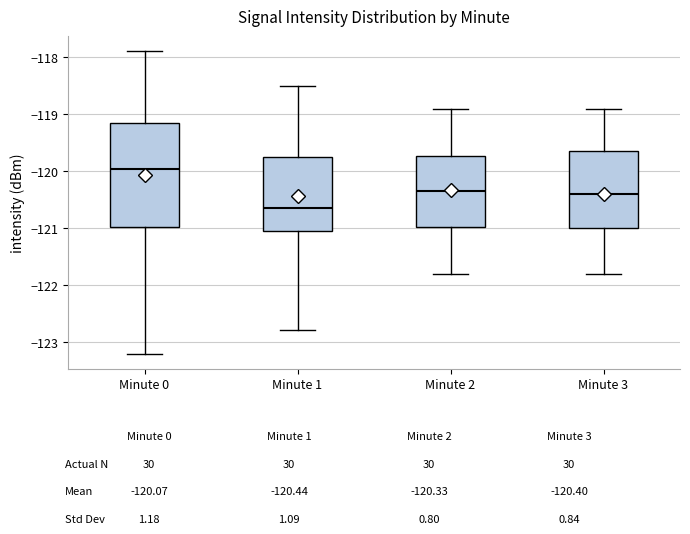

Reading left to right, read every box against the y-axis: the position of its median line, the range the box covers, and the ends of its whiskers. The values are not printed on the chart, so give them approximately, as read against the axis.

Minute 0: median -120.0, box -121.0 to -119.2, whiskers -123.2 to -117.9
Minute 1: median -120.7, box -121.0 to -119.8, whiskers -122.8 to -118.5
Minute 2: median -120.3, box -121.0 to -119.7, whiskers -121.8 to -118.9
Minute 3: median -120.4, box -121.0 to -119.6, whiskers -121.8 to -118.9